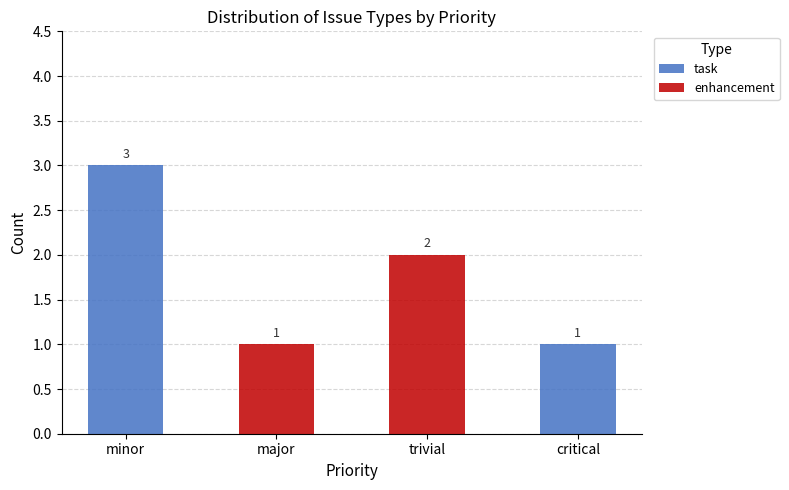

Is it true that task equals 1 at major?

False